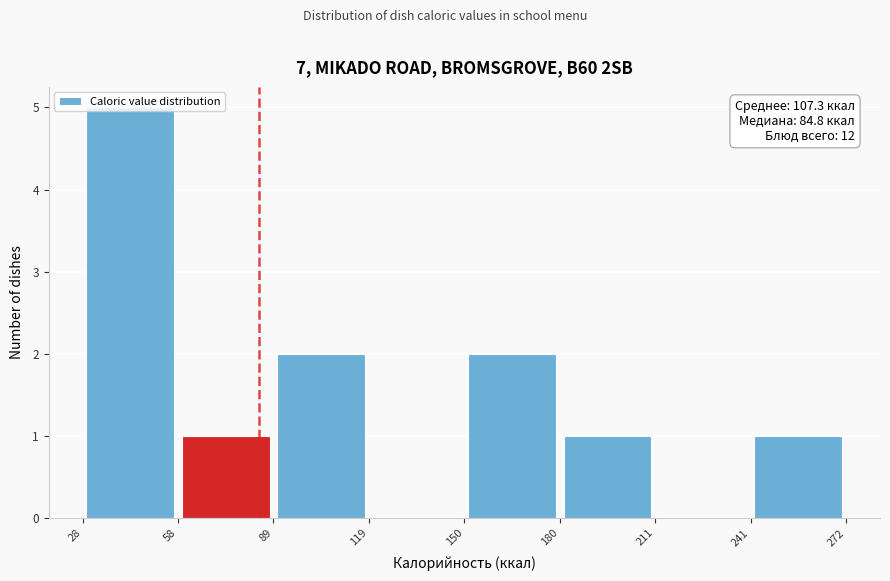

Over which range of the x-axis is the bar tallest?

28 to 58